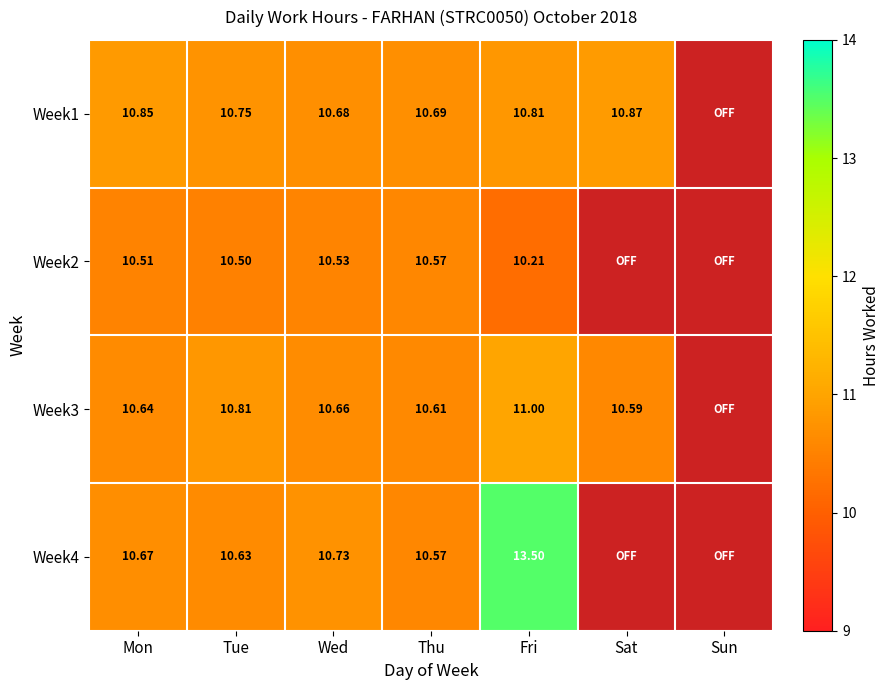

Which has a higher value, Tue or Wed?

Tue